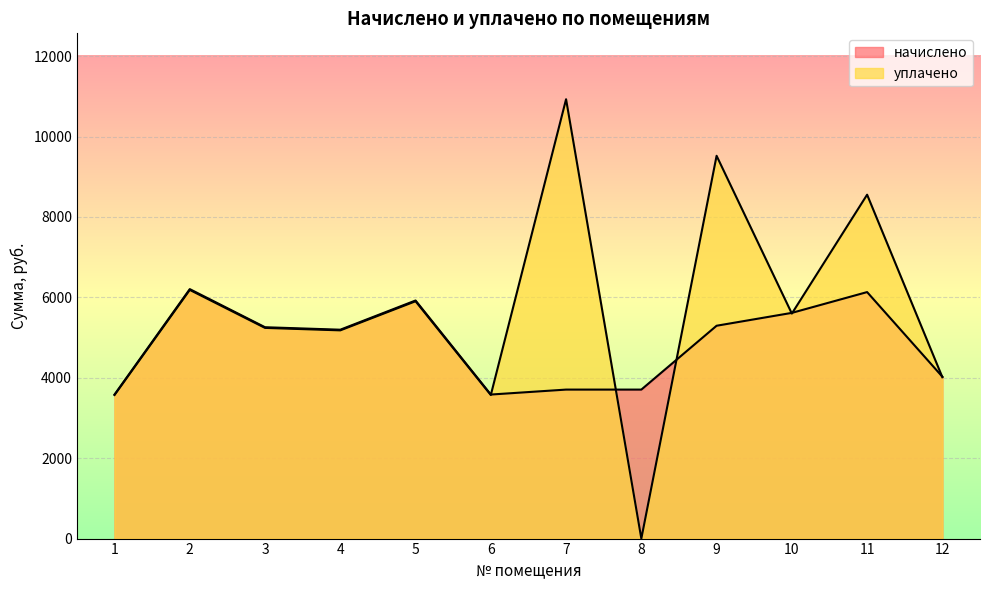

Between 8 and 6, which is larger?

8